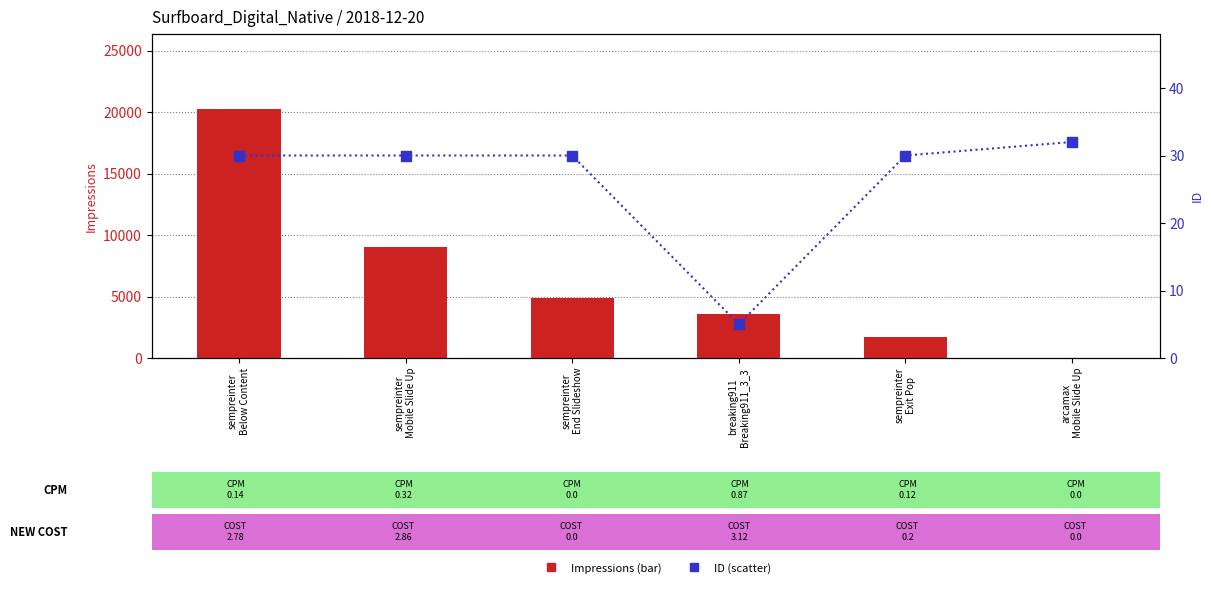

What is the total value across all series at breaking911
Breaking911_3_3?

3577